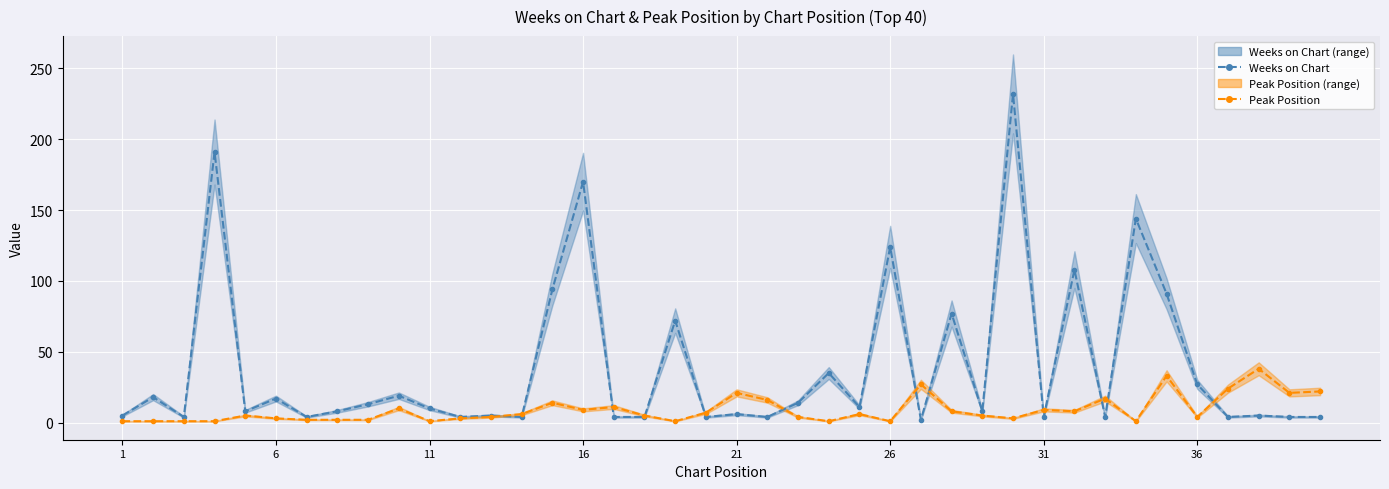

The Weeks on Chart series shows 2 at 21. True or false?

False